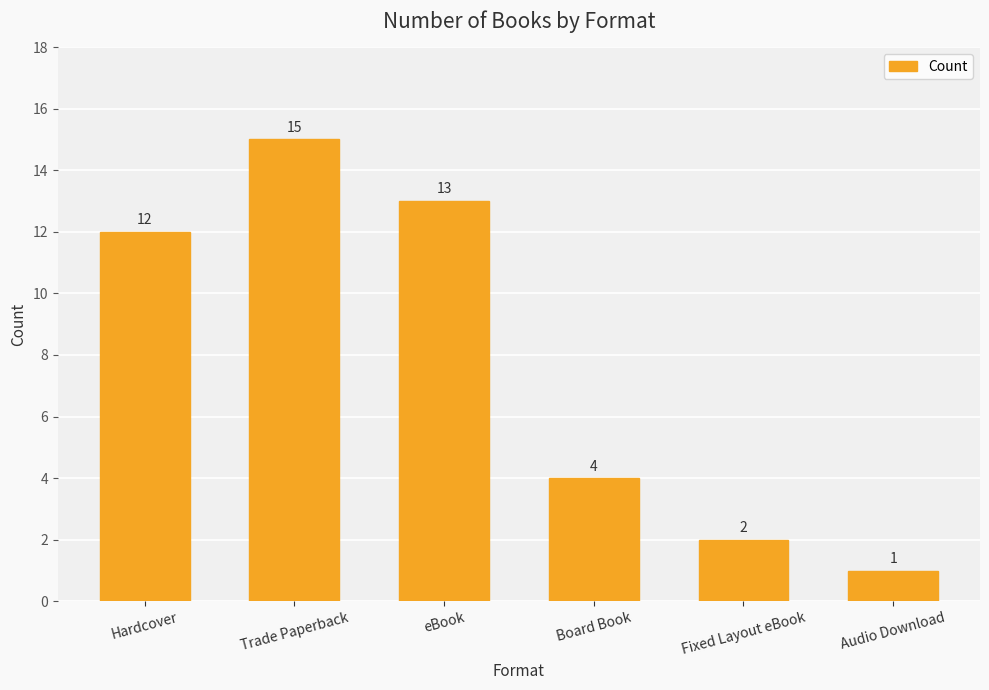

What is the value of the 1st bar from the left?

12